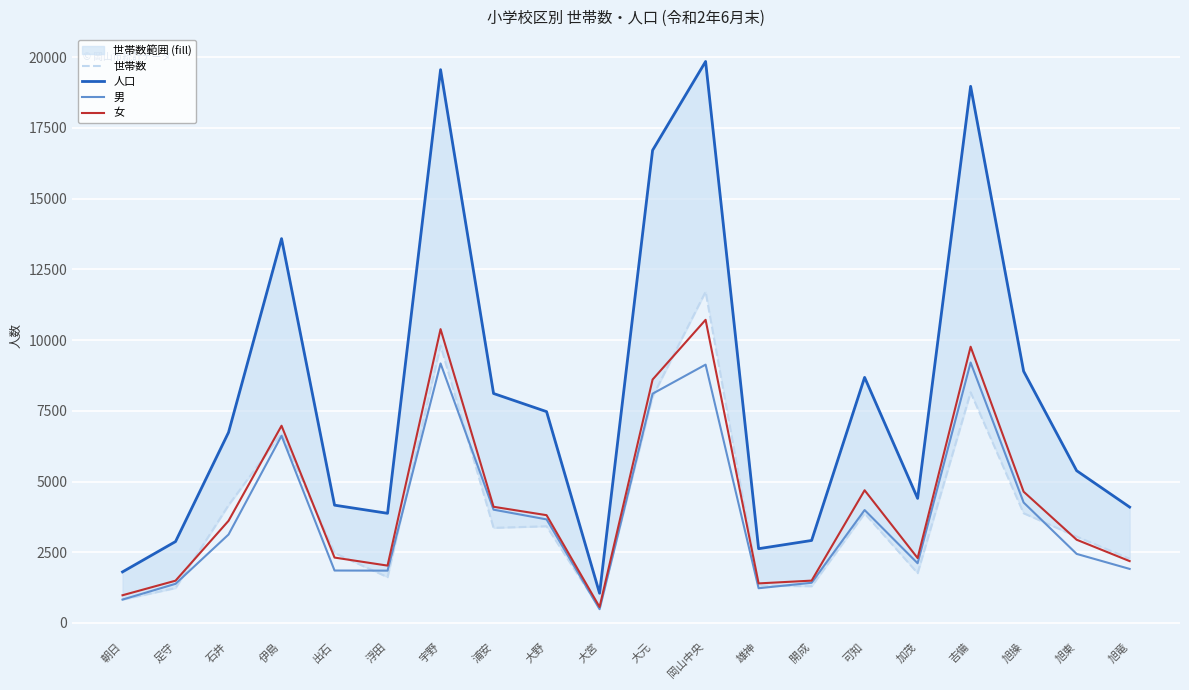

Rank the series by their maximum value, from highest to lowest.

人口, 世帯数, 女, 男